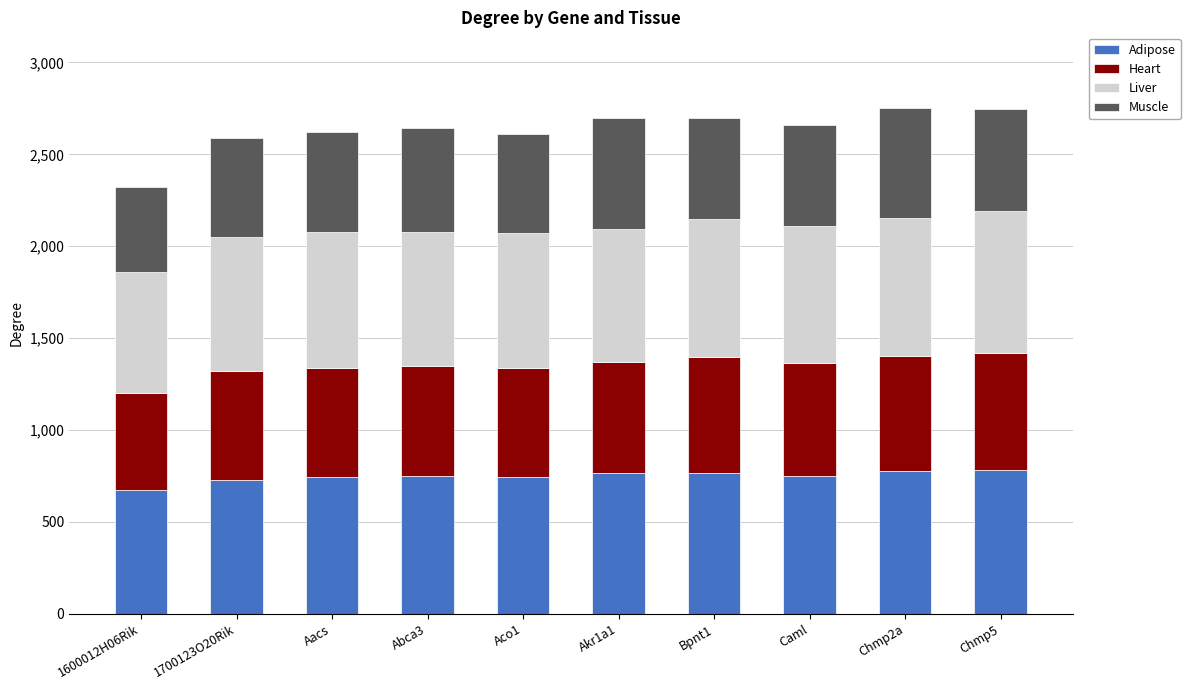

What is the sum of all Adipose values?

7484